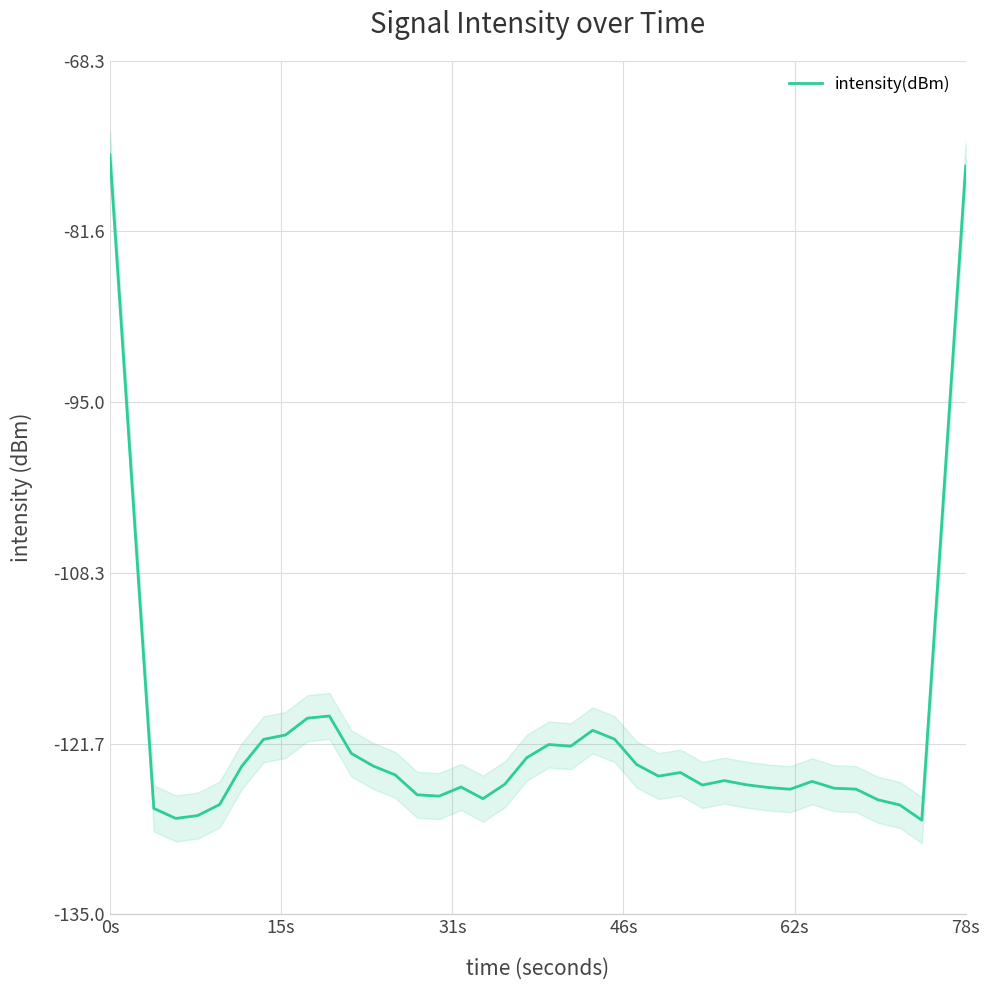

True or false: intensity(dBm) has a value of -75.6 at 0s.

True